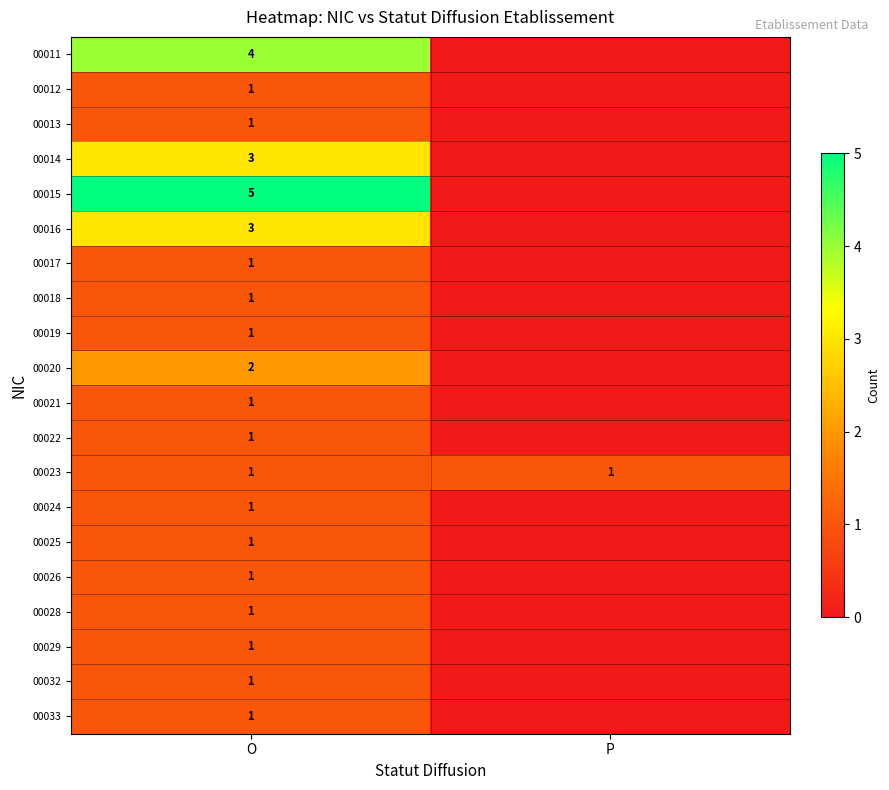

True or false: 00021 has a value of 0 at O.

False